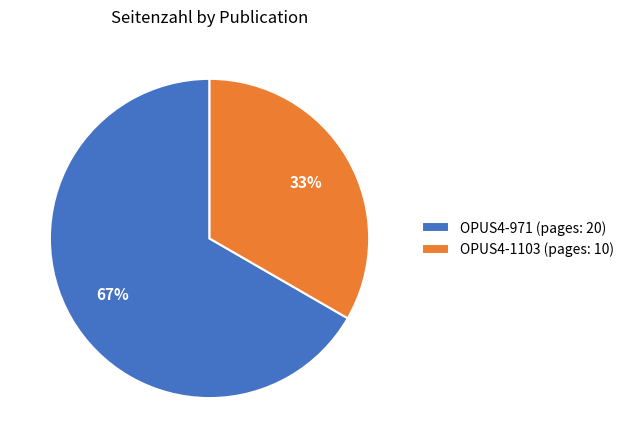

Count the number of slices in the pie.

2